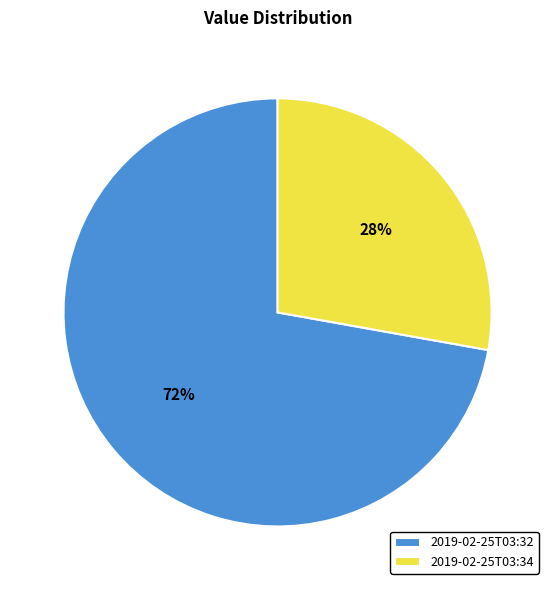

Which category accounts for the majority?

2019-02-25T03:32